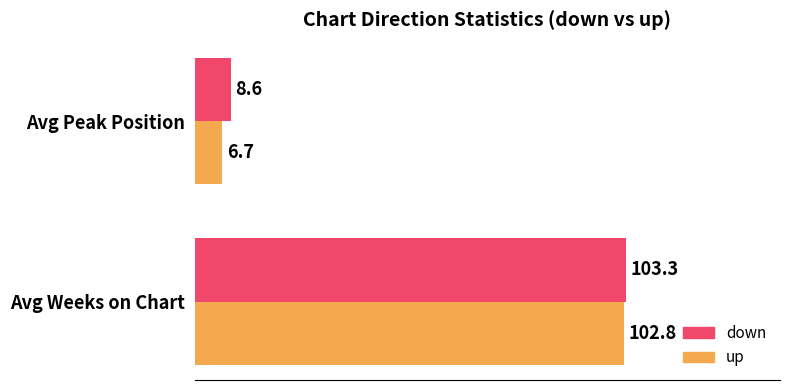

What is the difference between the highest and lowest values at Avg Weeks on Chart?

0.5